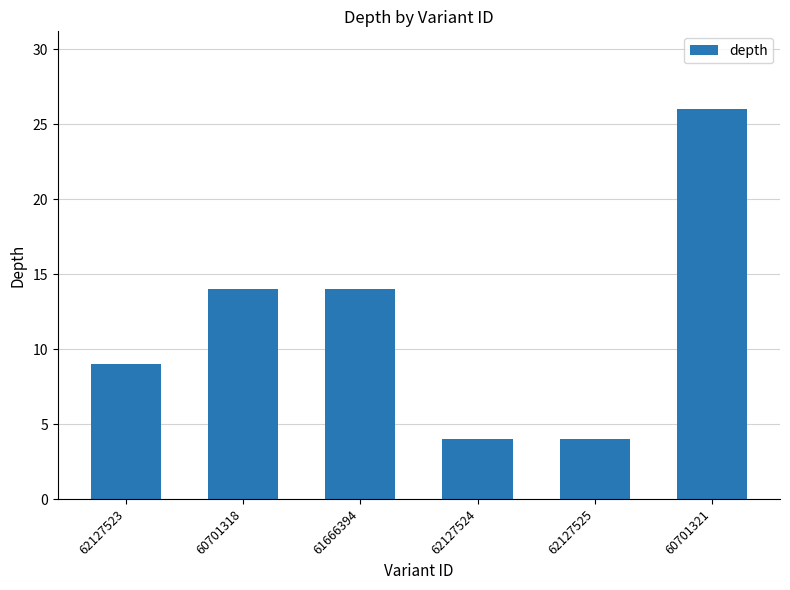

What is the change in value from 62127525 to 60701321?

+22